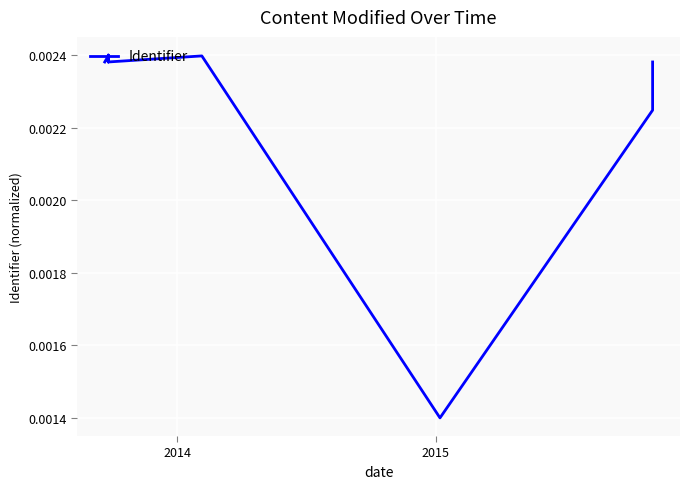

True or false: the data has more than 1 interior local peaks.

True